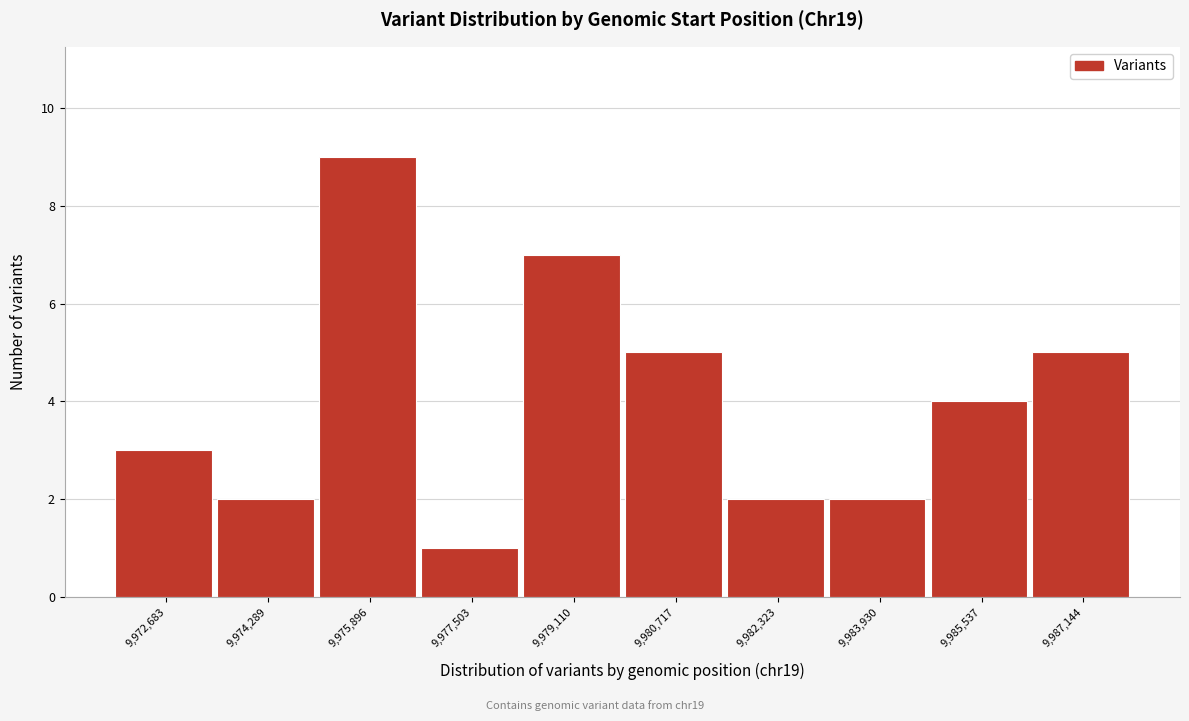

Reading left to right, transcribe all the data shown in this chart.

9,972,683=3	9,974,289=2	9,975,896=9	9,977,503=1	9,979,110=7	9,980,717=5	9,982,323=2	9,983,930=2	9,985,537=4	9,987,144=5